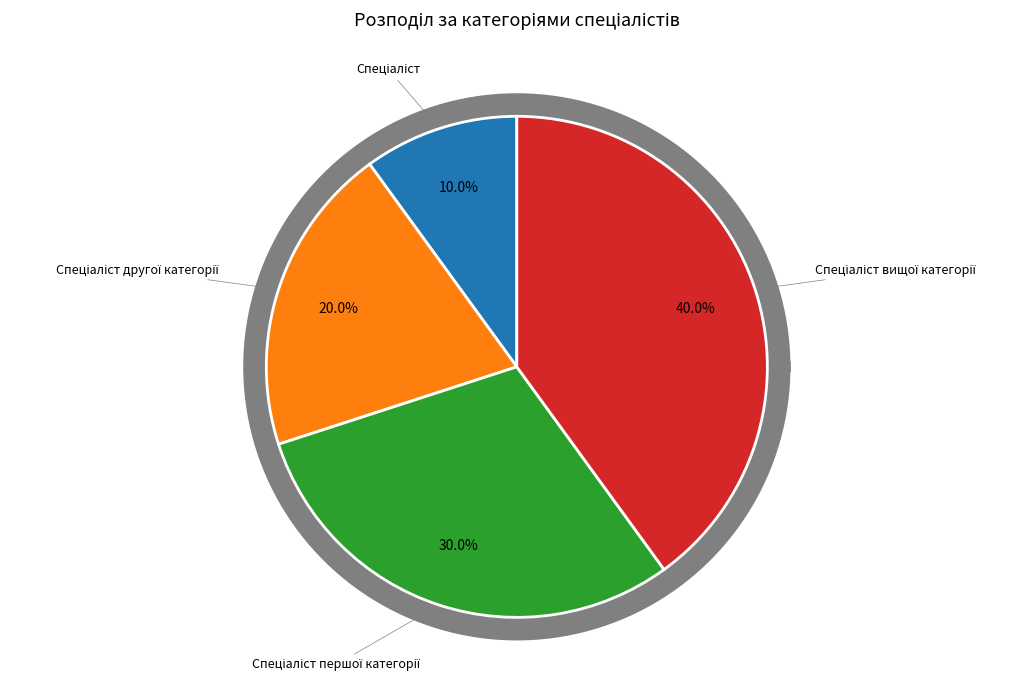

What is the largest slice in the pie chart?

Спеціаліст вищої категорії